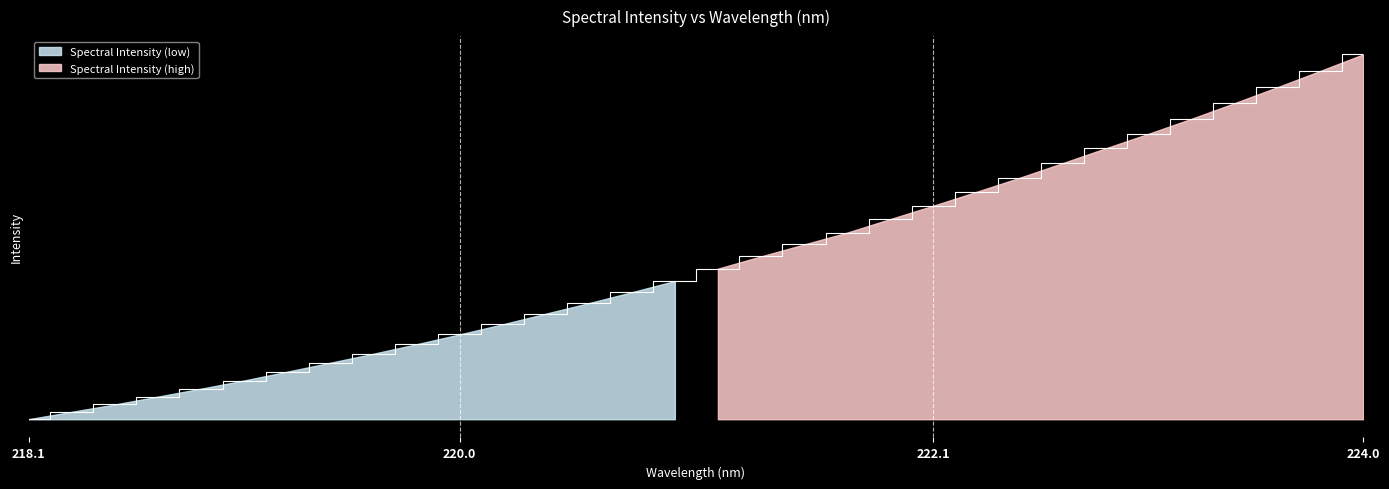

List the labels in order of value, smallest first.

218.0596, 218.2508, 218.442, 218.6332, 218.8244, 219.0156, 219.2067, 219.3979, 219.589, 219.7801, 219.9712, 220.1623, 220.3533, 220.5444, 220.7354, 220.9264, 221.1174, 221.3083, 221.4993, 221.6902, 221.8812, 222.0721, 222.263, 222.4538, 222.6447, 222.8355, 223.0264, 223.2172, 223.408, 223.5987, 223.7895, 223.9802